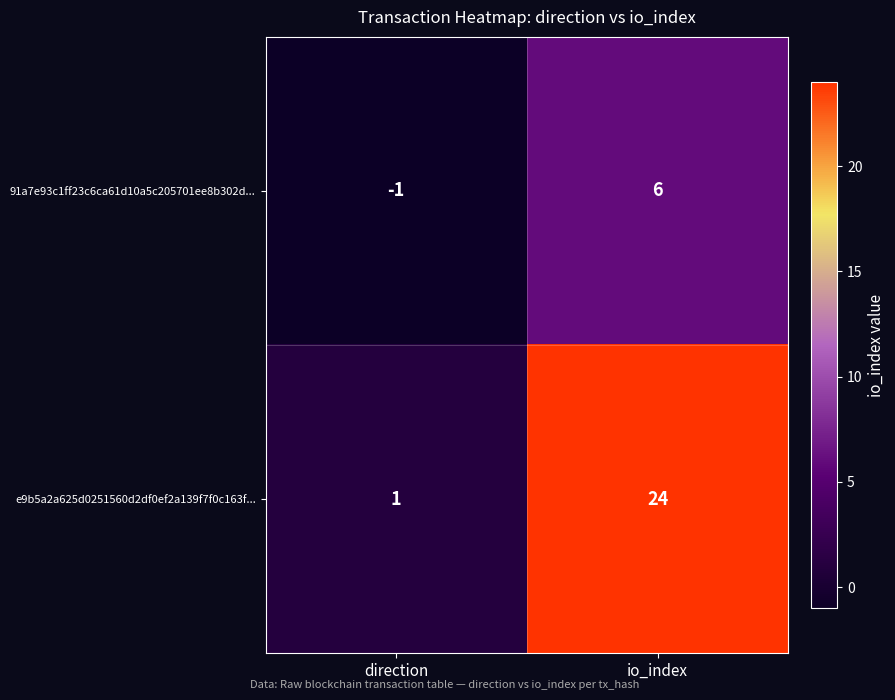

Which series has the largest total across all categories?

e9b5a2a625d0251560d2df0ef2a139f7f0c163f...